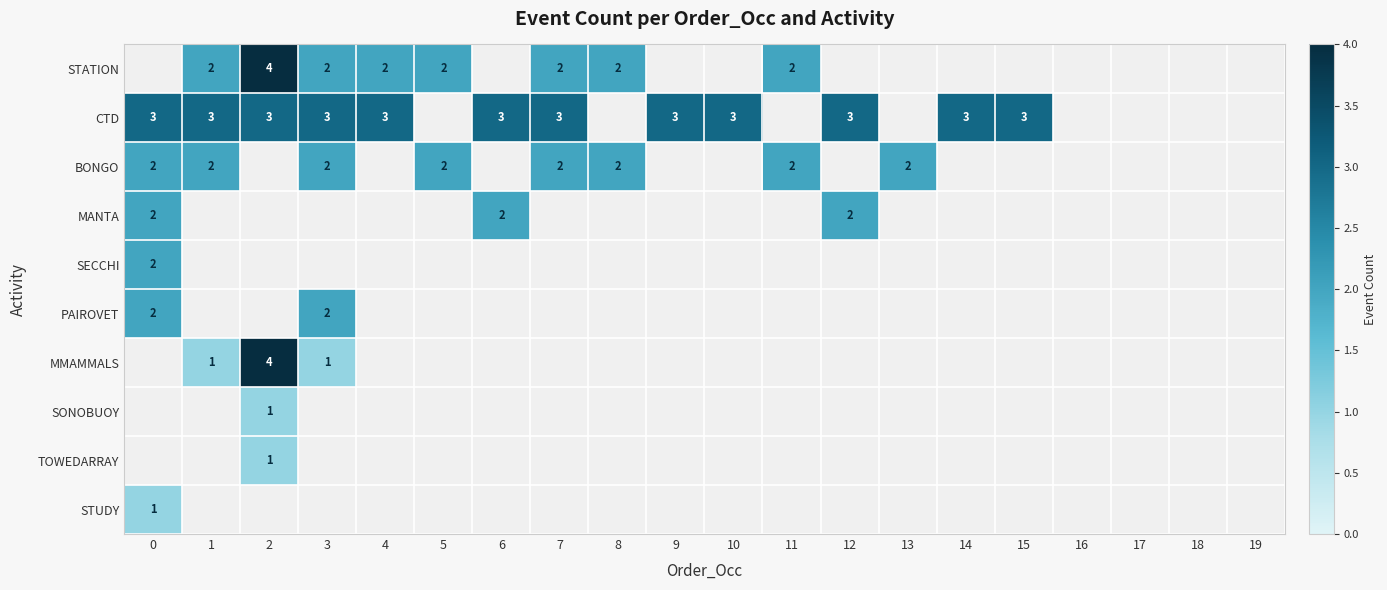

The STATION series shows 2 at 11. True or false?

True